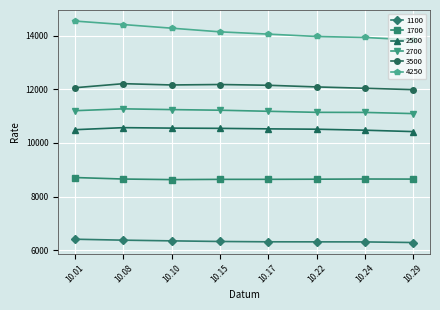

What is the spread (max minus min) of values at 10.17?

7740